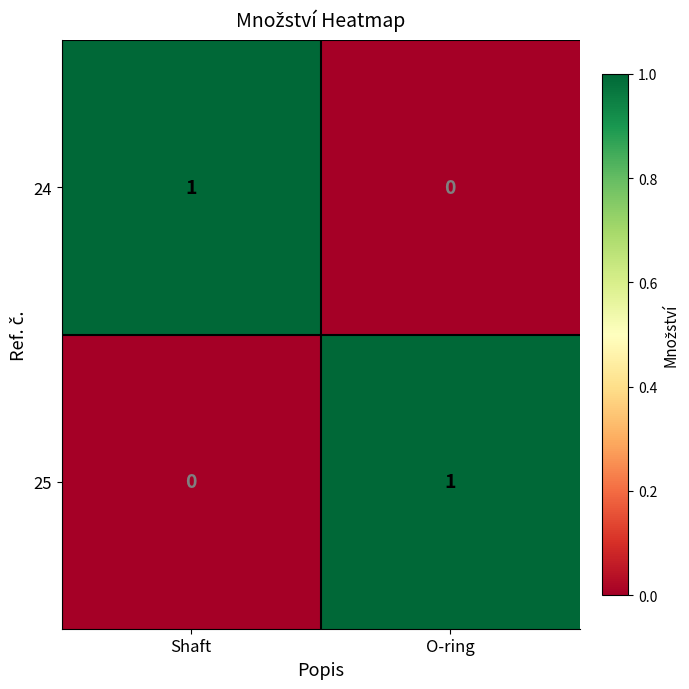

At Shaft, list the series in order from largest to smallest.

24, 25